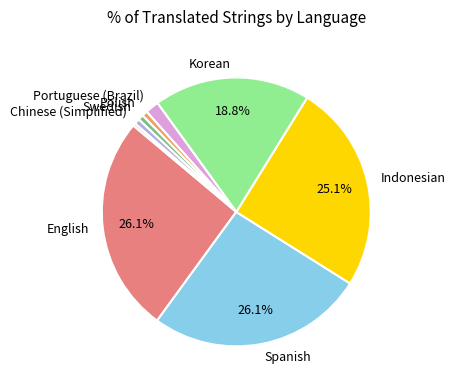

Is there any slice that represents more than half of the pie?

No